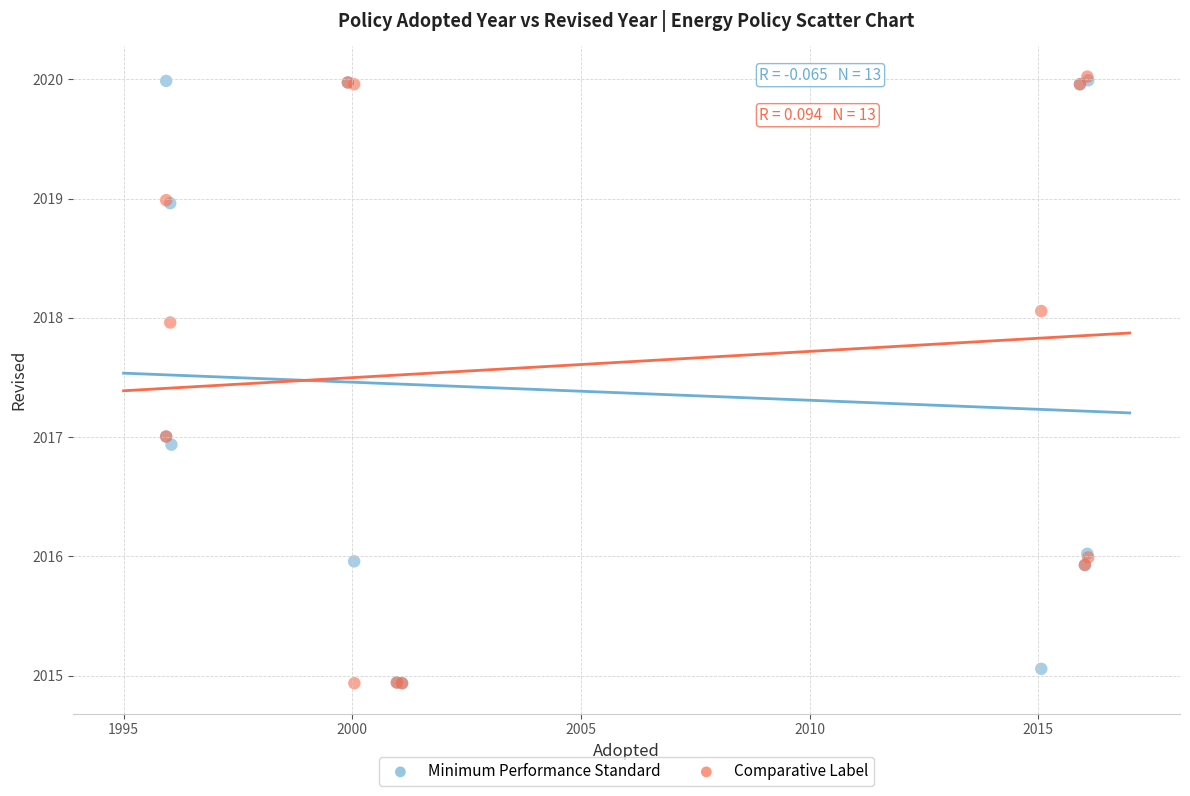

What are all the series names shown in the legend?

Minimum Performance Standard, Comparative Label